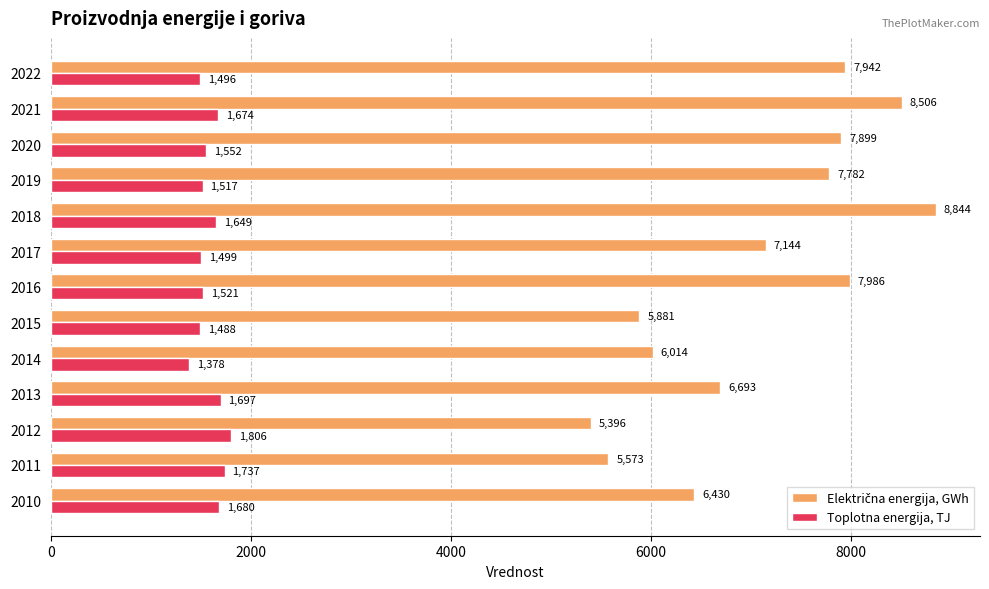

At which category is the sum across all series the highest?

2018